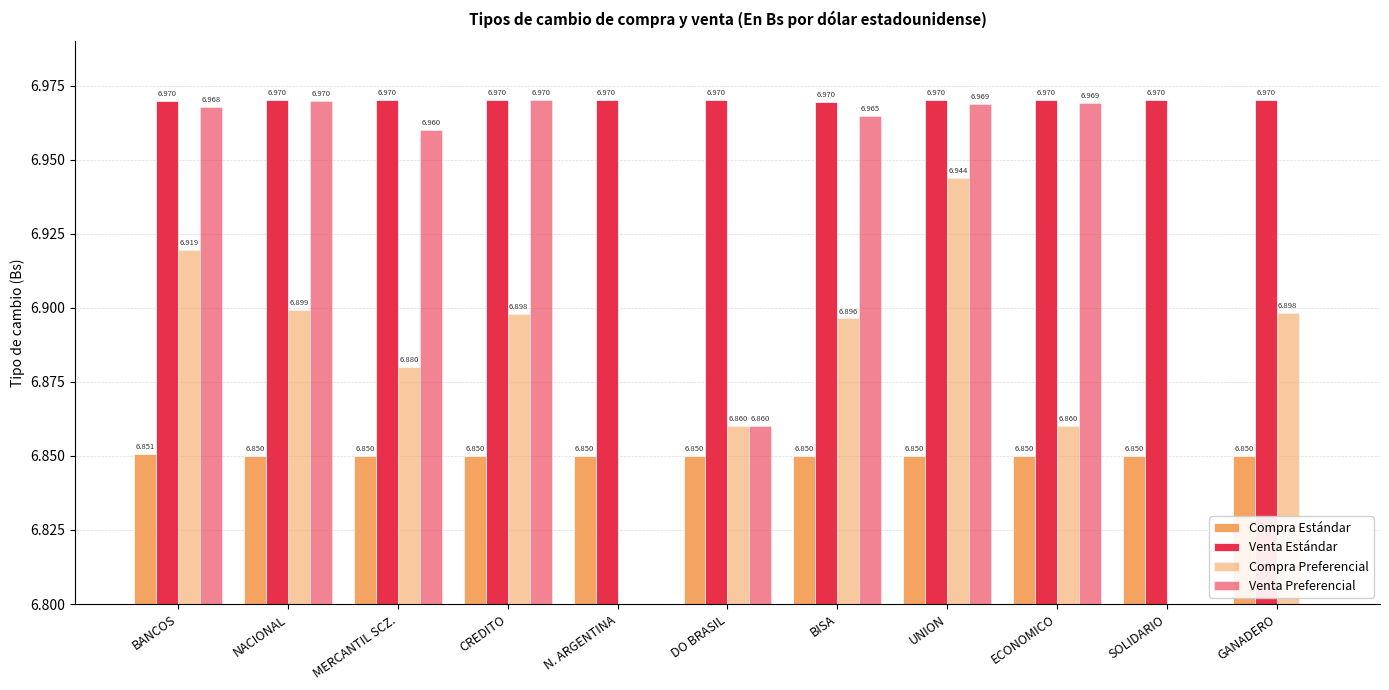

How many distinct data groups are displayed?

4